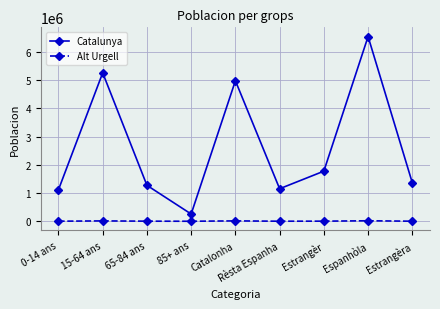

Between Espanhòla and Estrangèra, which series saw the biggest shift?

Catalunya